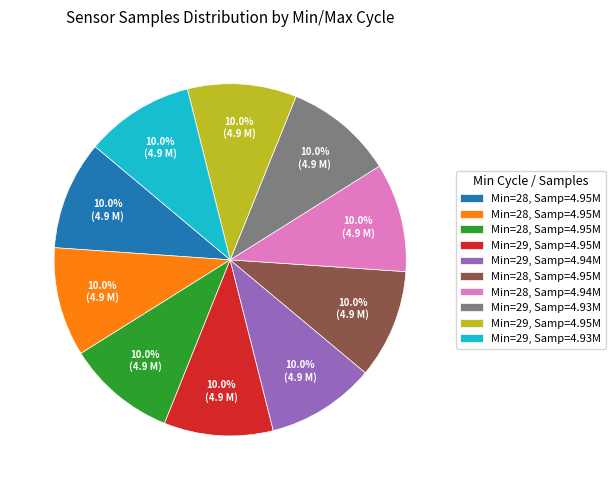

Does any single category account for the majority?

No